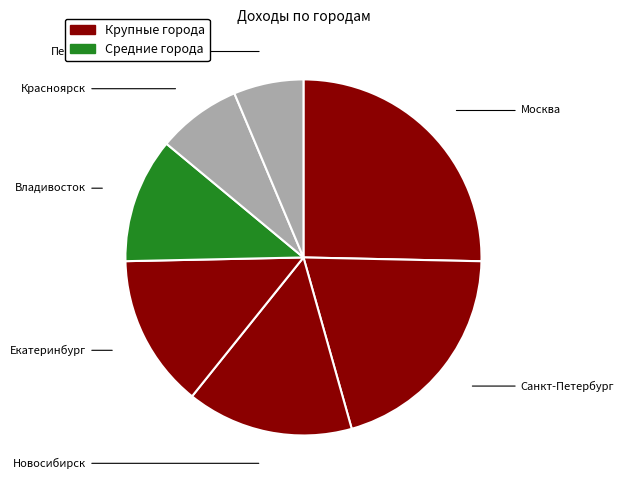

How much of the chart is everything except Санкт-Петербург?

79.7%